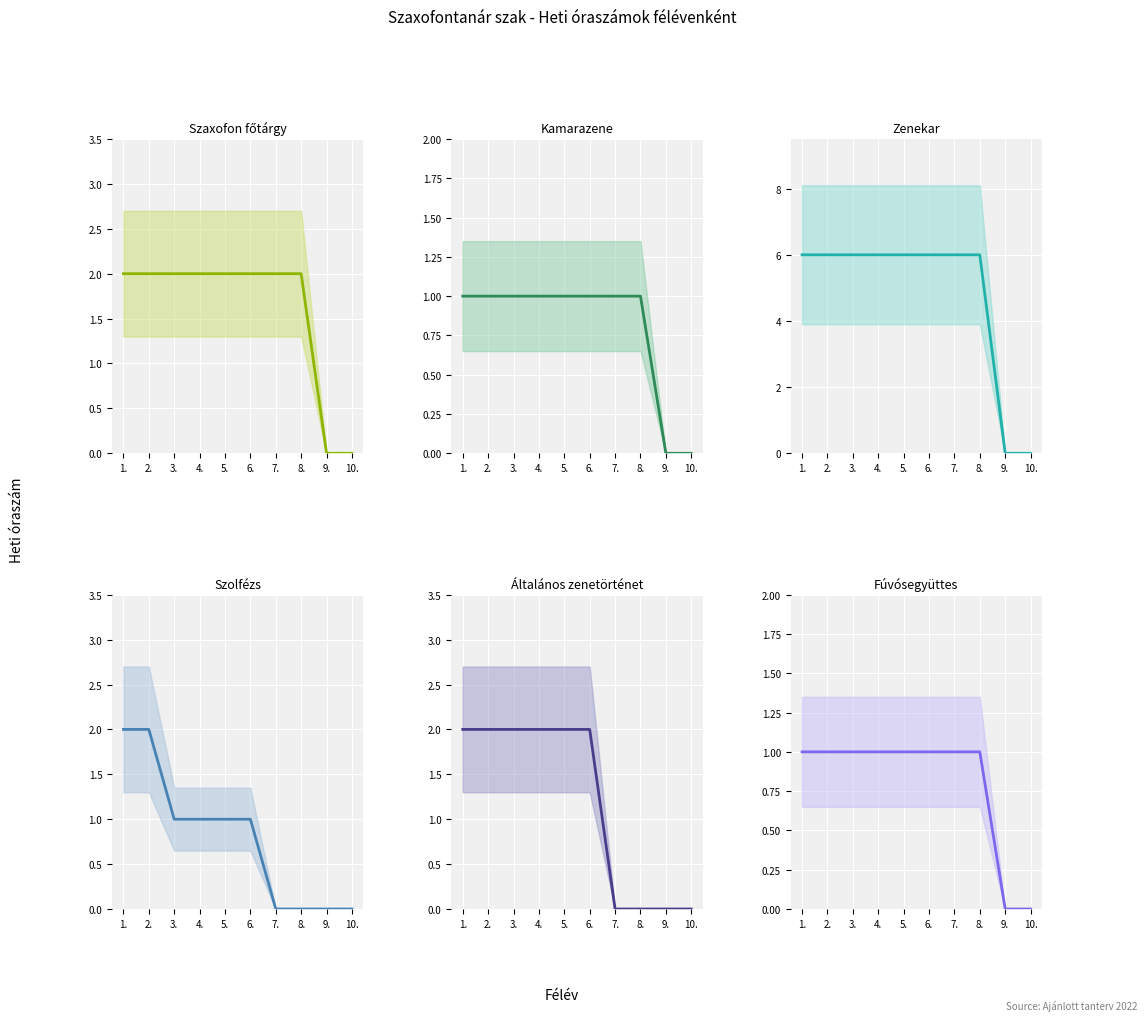

What is the spread (max minus min) of values at 4.?

5